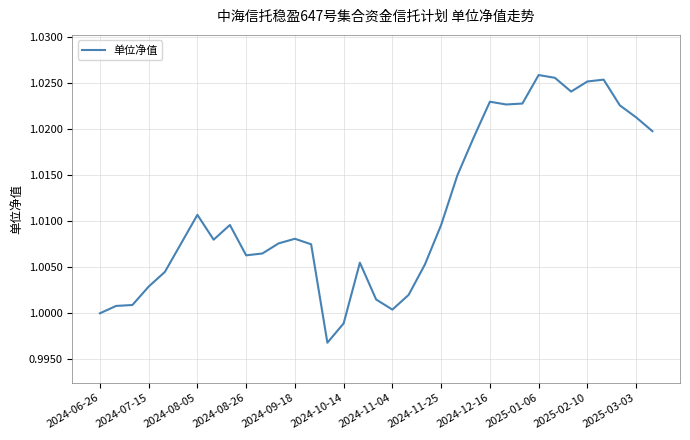

Which has a higher value, 2024-08-26 or 2024-07-15?

2024-08-26